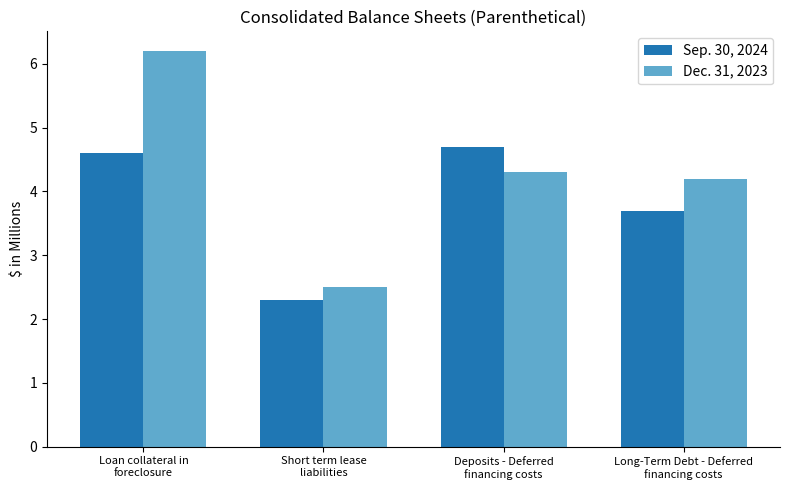

Which series has the largest range (max minus min)?

Dec. 31, 2023